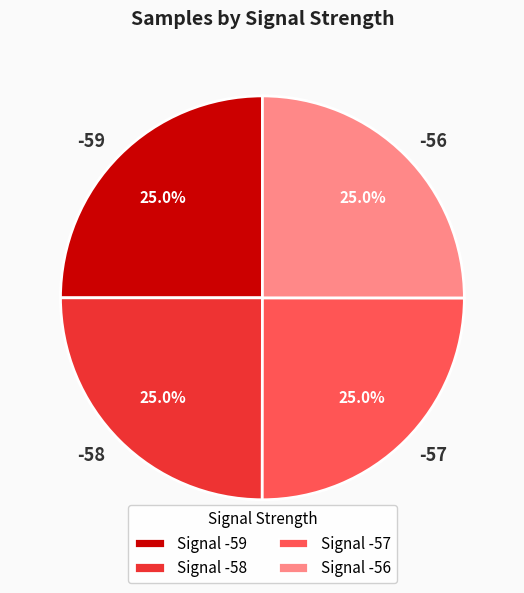

What percentage do -56 and -57 together represent?

50.0%